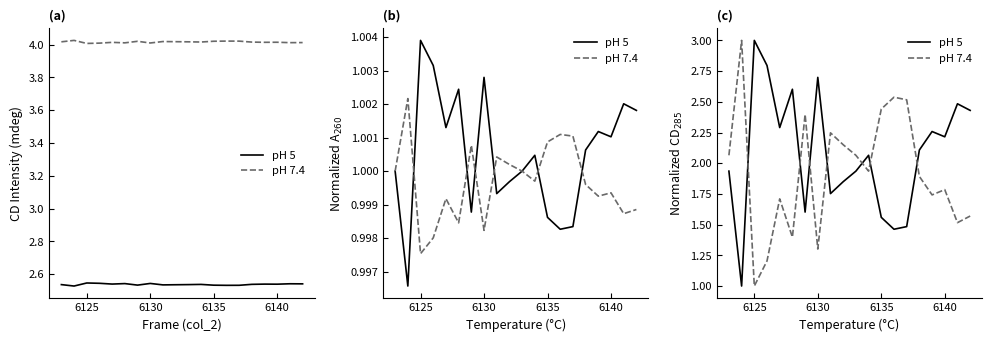

What is the maximum value shown in the chart?

3.0